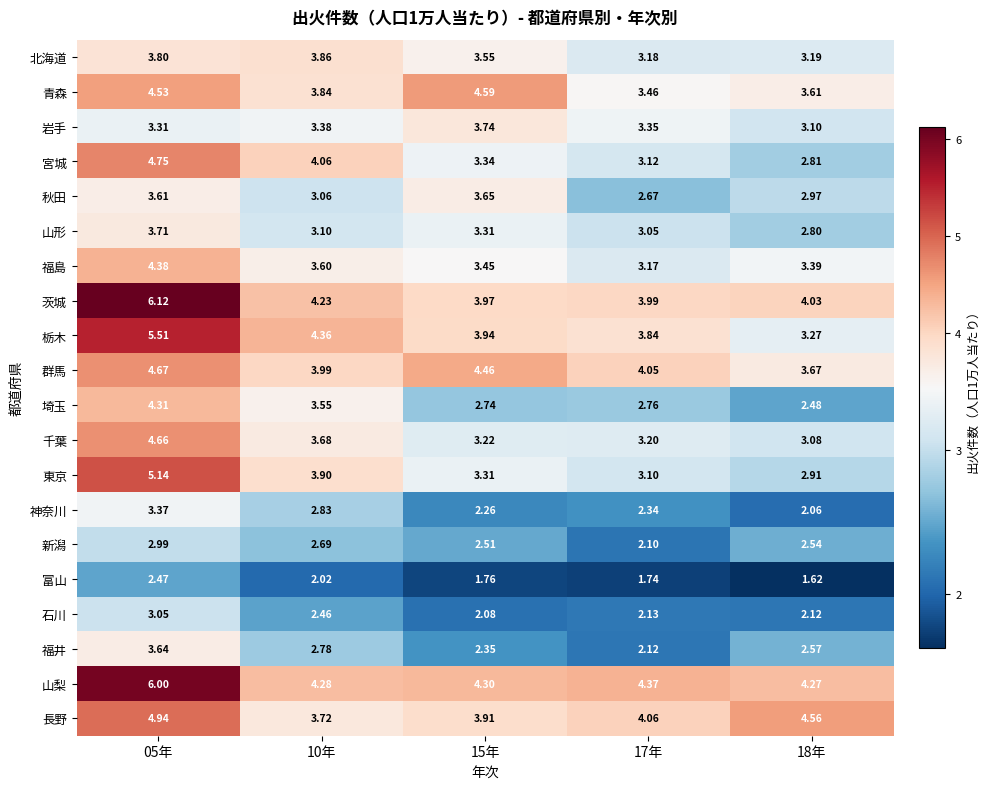

Which series has the largest range (max minus min)?

栃木